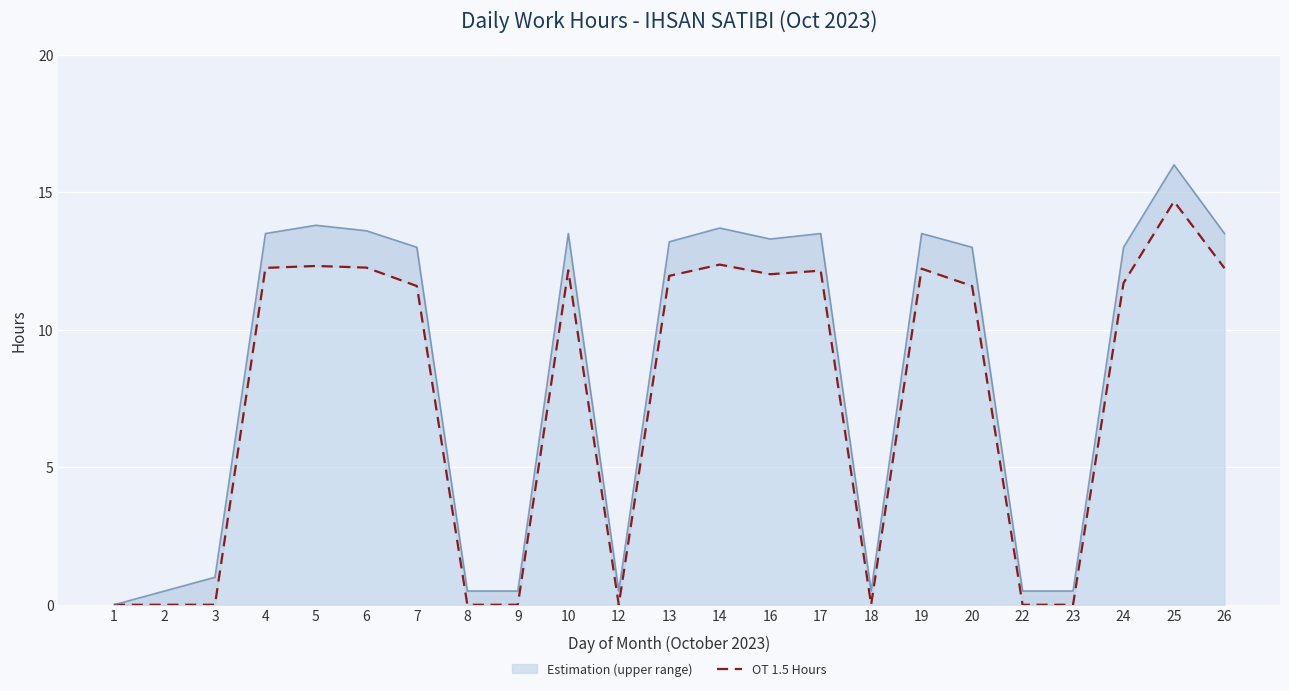

Which series has the widest spread of values?

Upper estimate